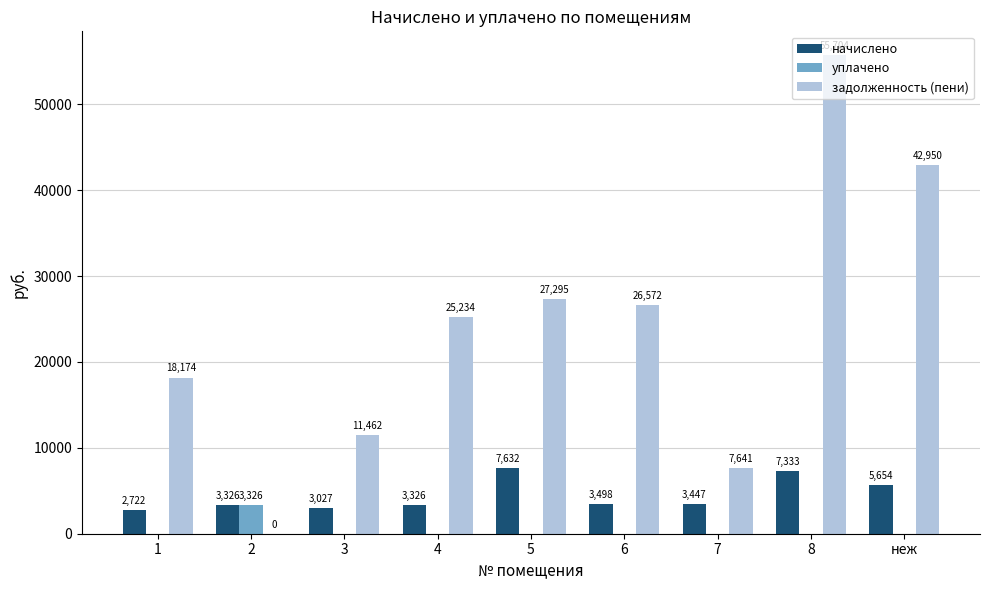

The value of задолженность (пени) at 8 is 55704.4. True or false?

True